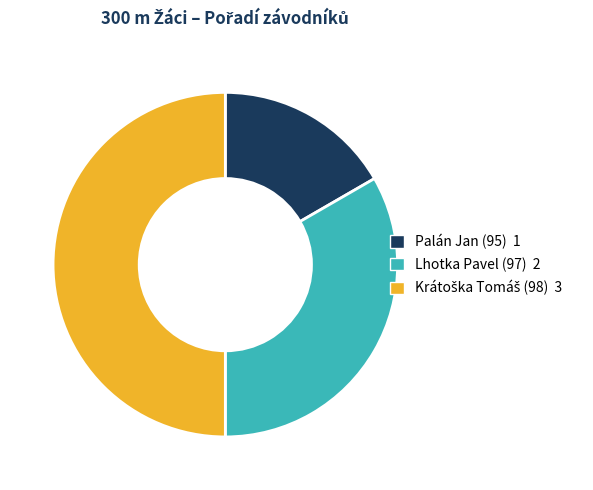

True or false: Lhotka Pavel (97) accounts for 33% of the total.

True